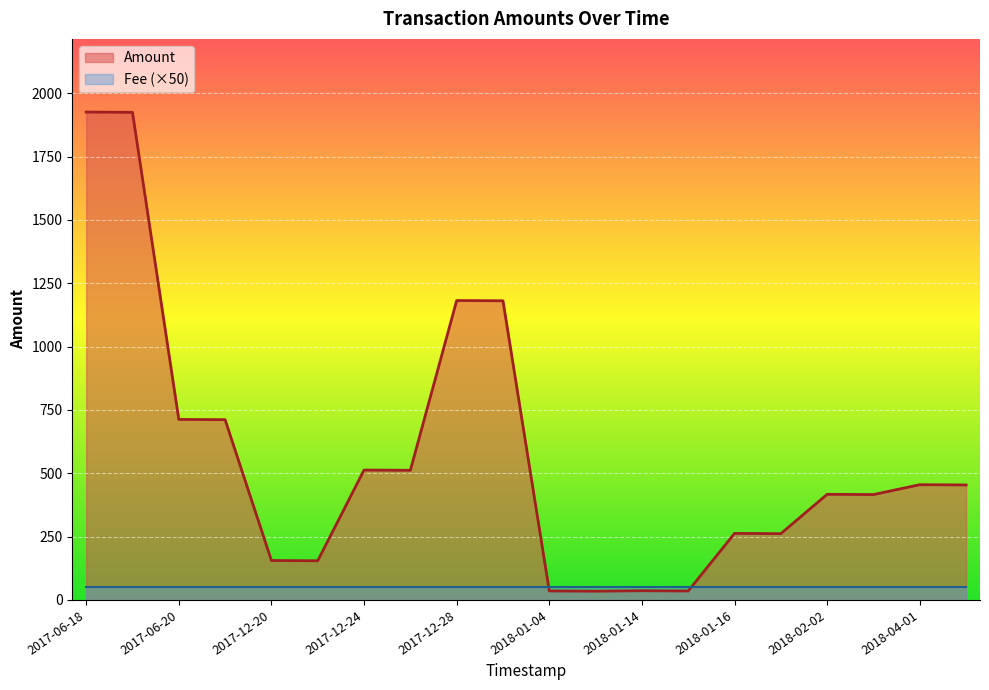

At how many categories does at least one series exceed 104?

16